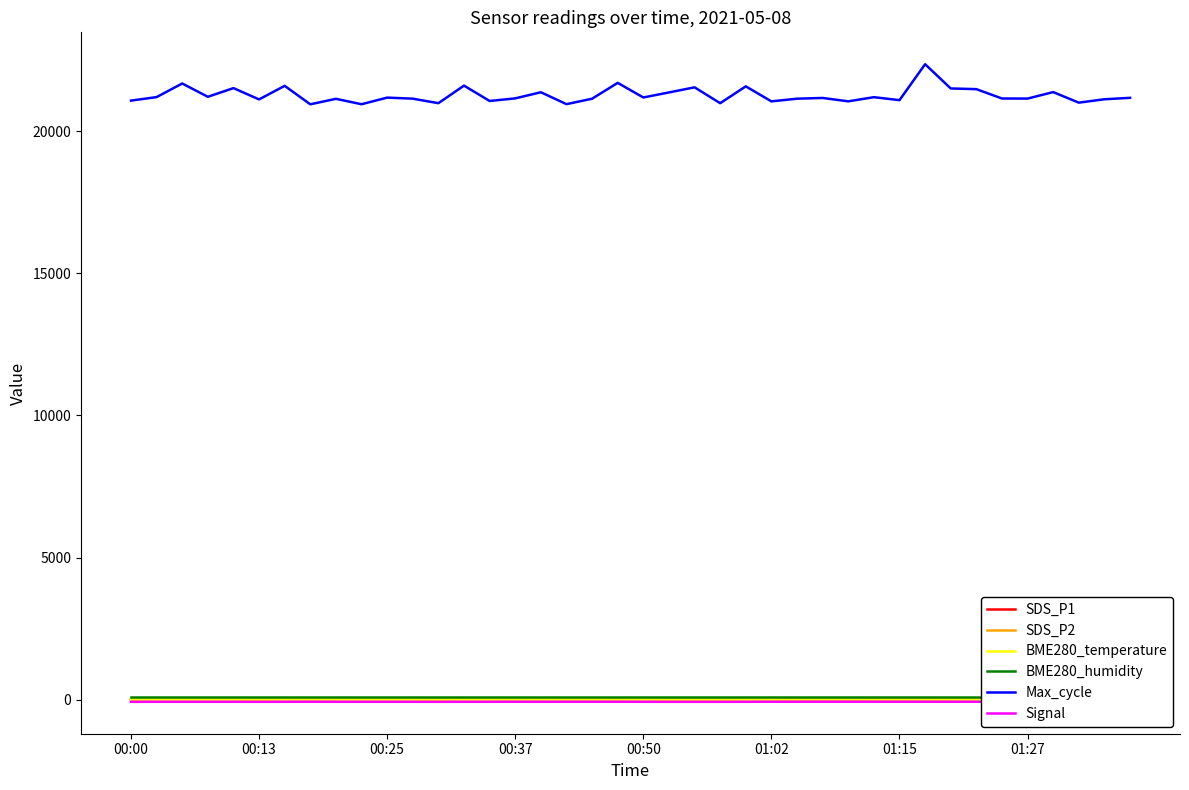

In SDS_P2, how many points are lower than both neighbors (excluding endpoints)?

10